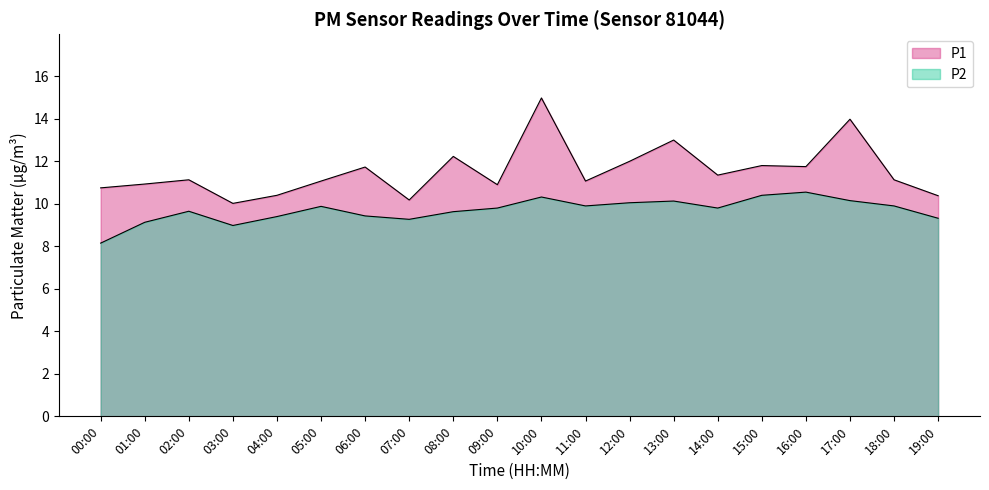

At which category does the chart reach its minimum across all series?

00:00